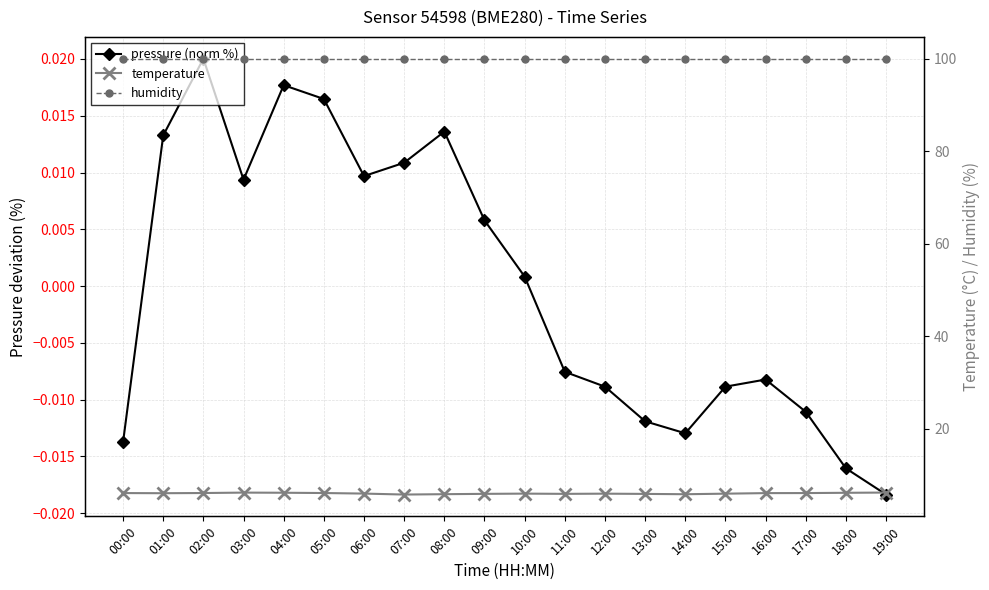

Which series has the widest spread of values?

temperature